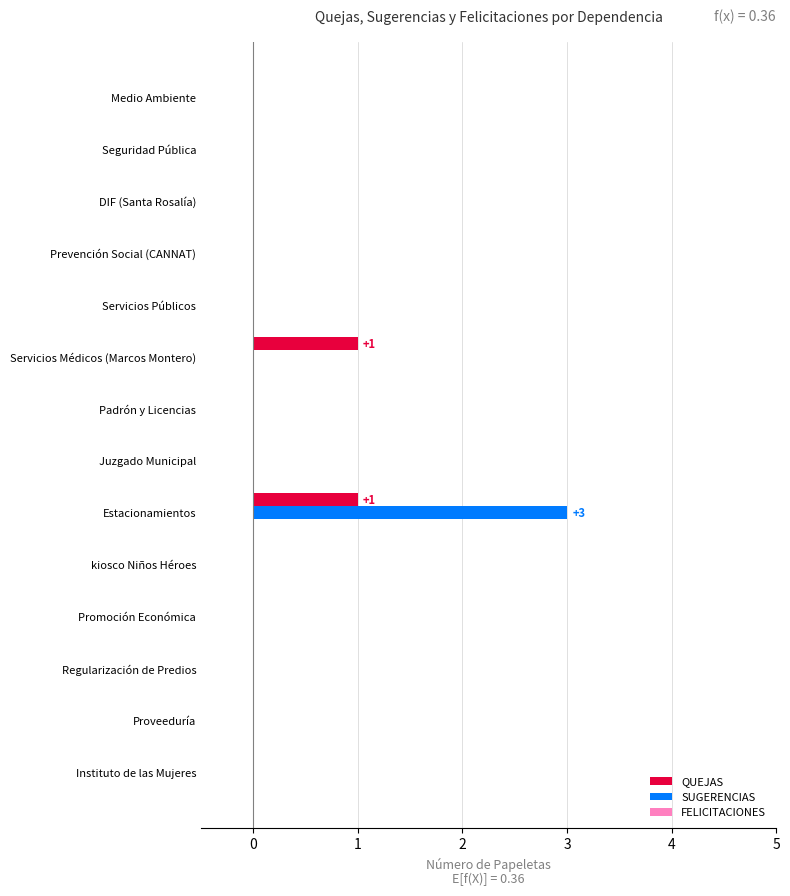

The value of QUEJAS at Juzgado Municipal is 0. True or false?

True